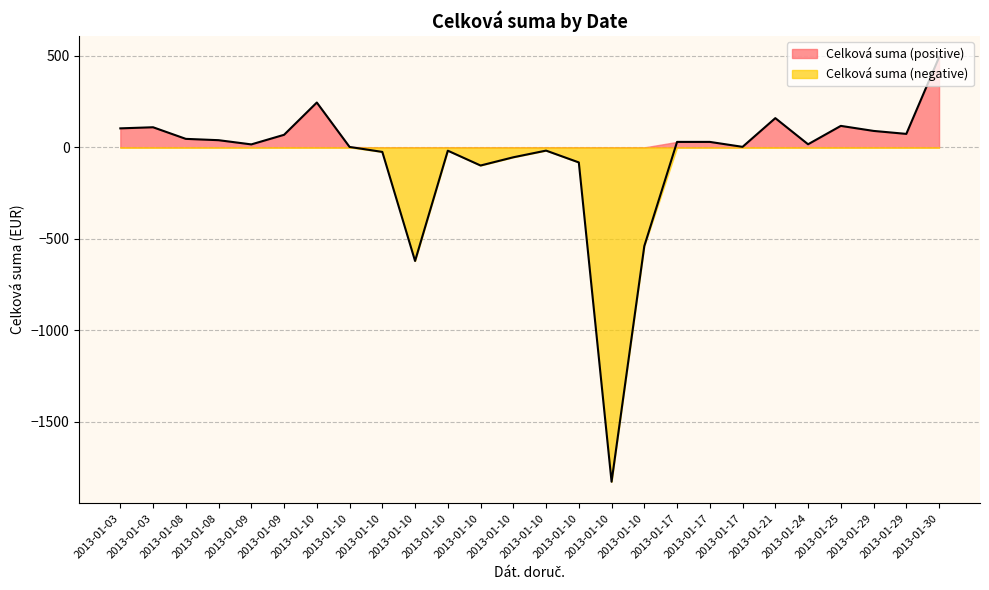

The value at 2013-01-17 is 30.0. True or false?

True